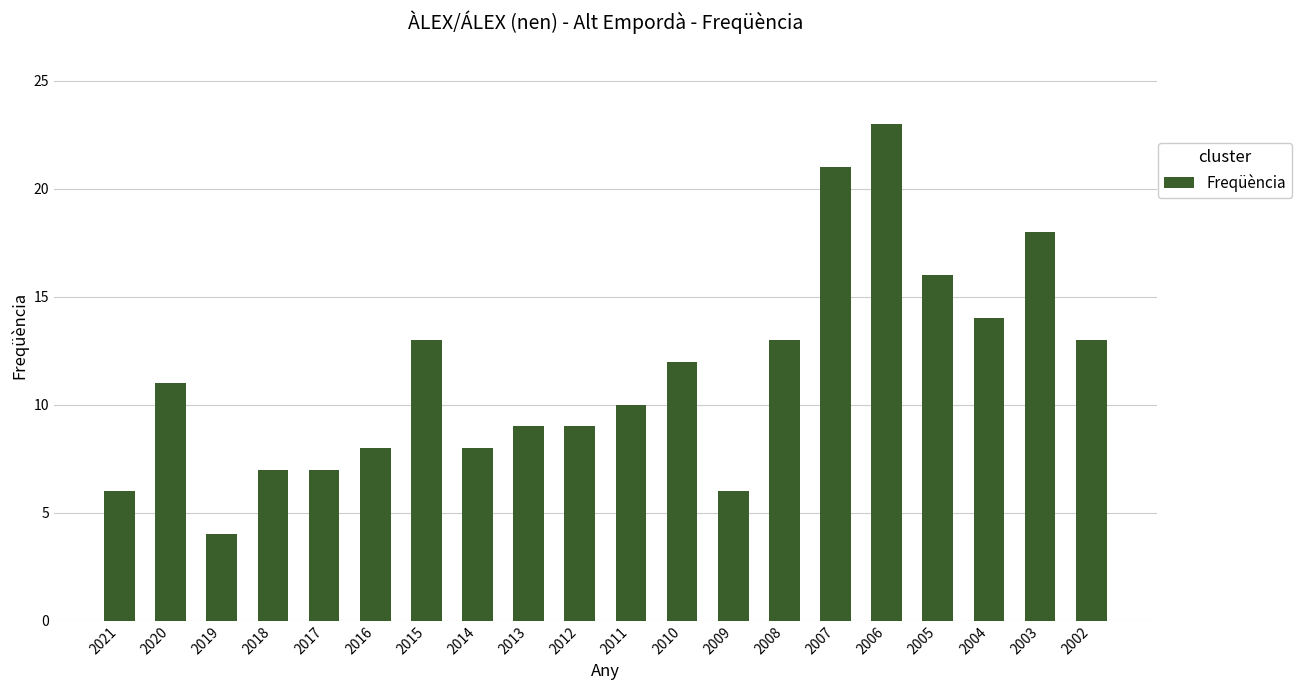

What is the difference between the maximum and minimum values?

19